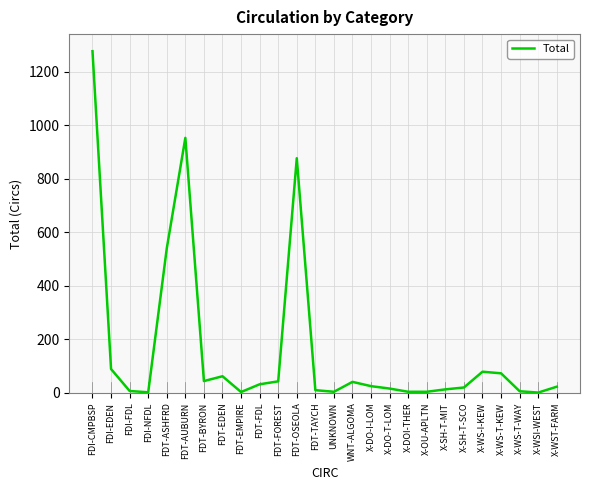

How many lines are shown in the chart?

1